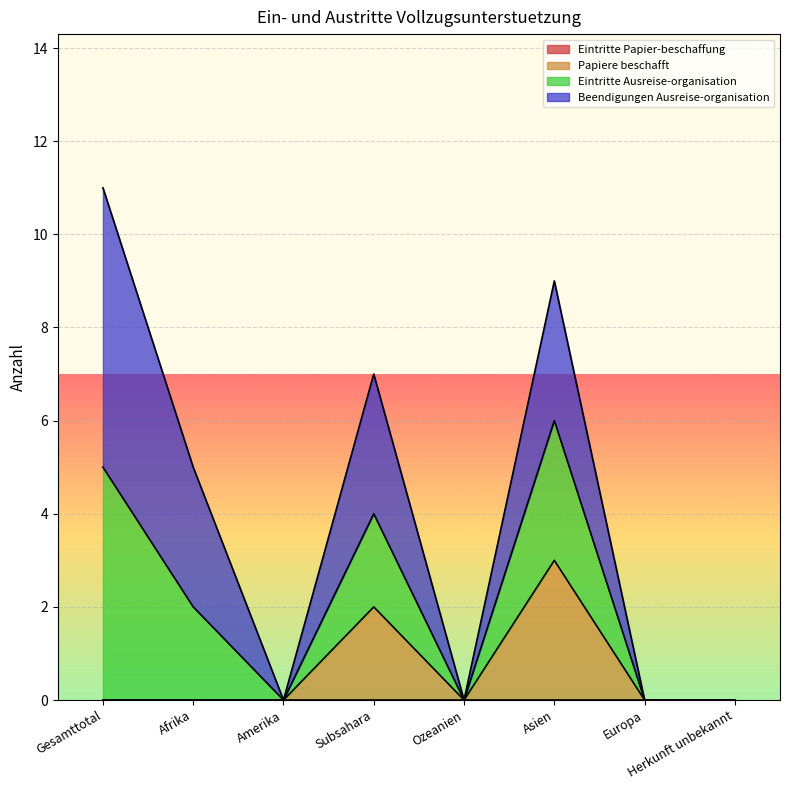

At which label is Eintritte Ausreise-organisation closest to 2?

Afrika